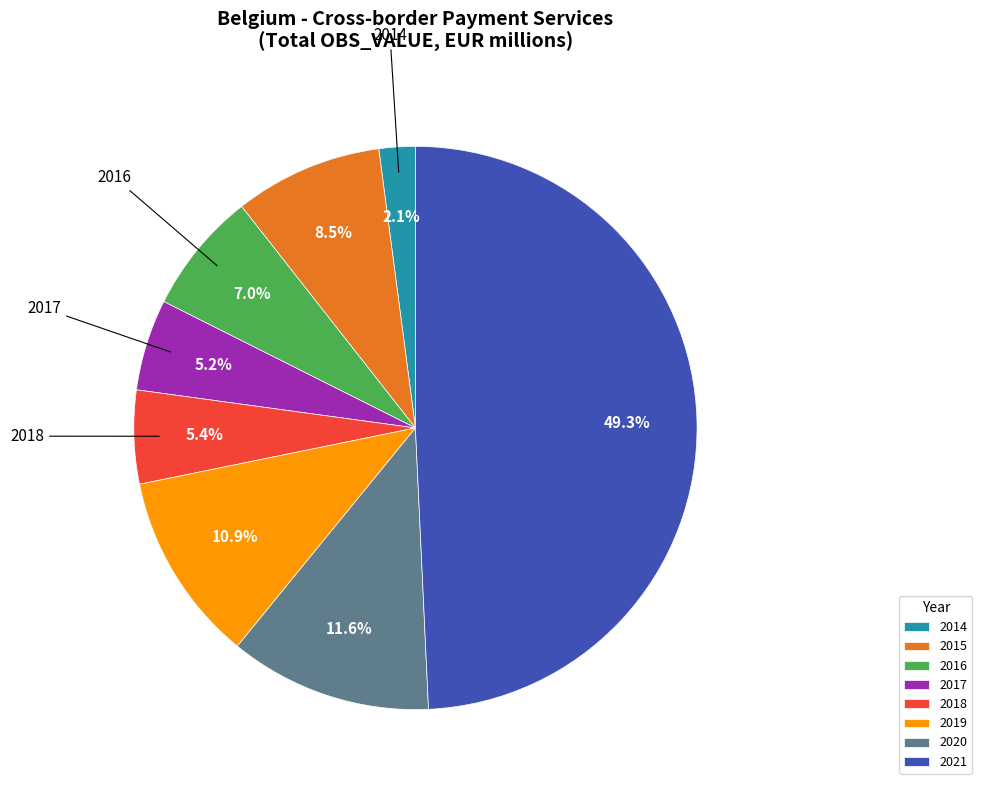

Combined, do 2018 and 2016 account for over 50%?

No